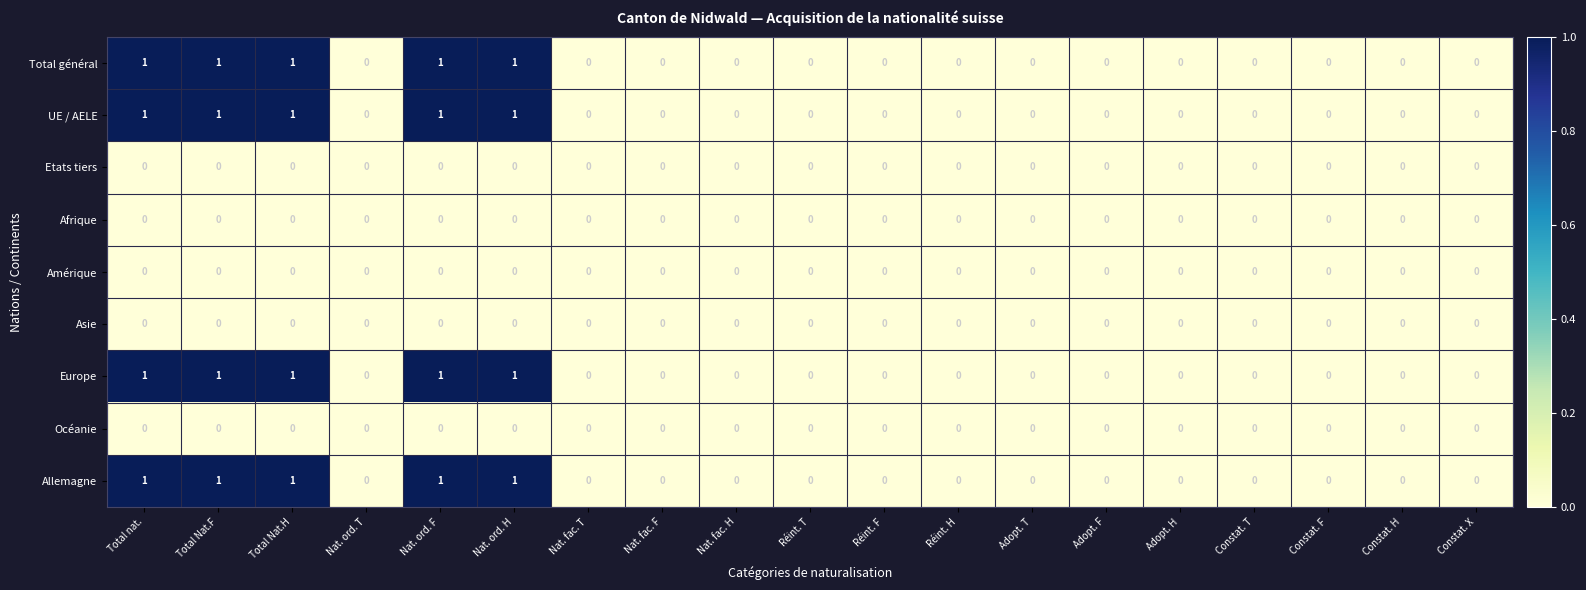

True or false: UE / AELE has a value of 1 at Constat. H.

False